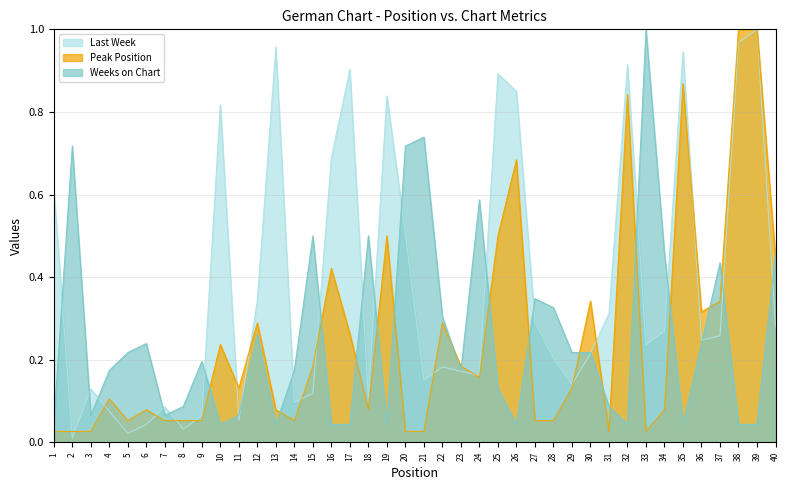

List the series in order of their peak value, highest first.

Last Week, Peak Position, Weeks on Chart